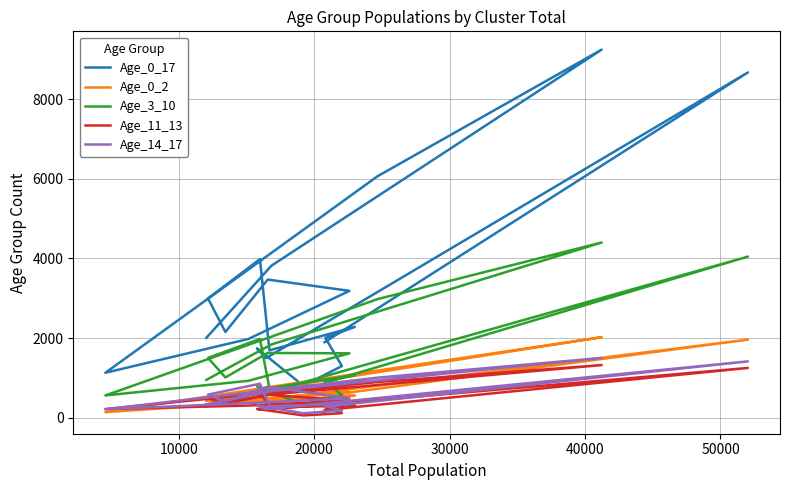

True or false: Age_0_17 and Age_3_10 intersect in this chart.

False